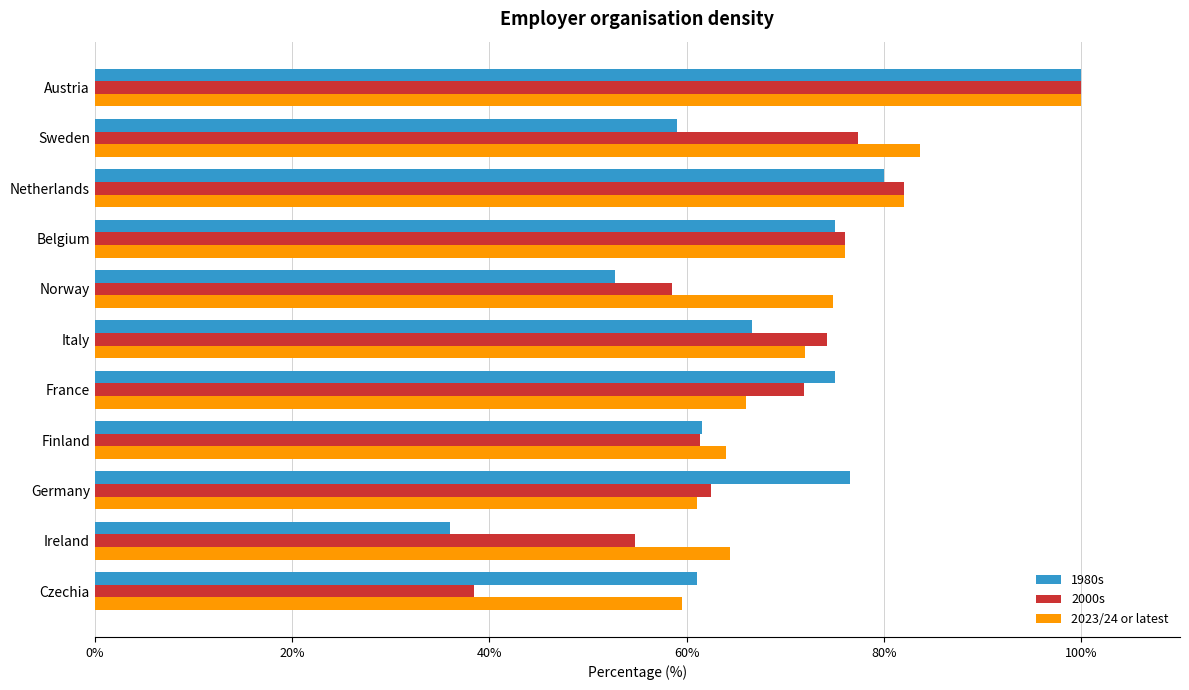

What is the lowest value of the 2000s series?

38.5